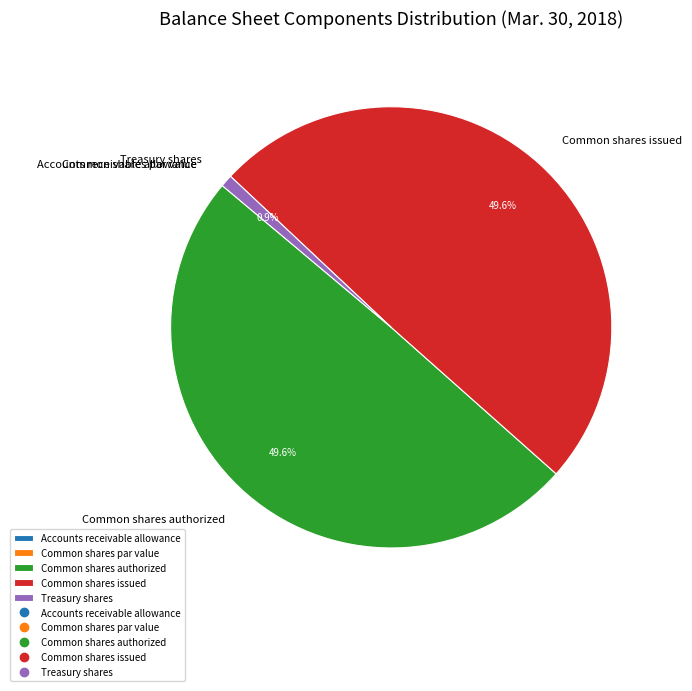

What percentage is NOT represented by Common shares authorized?

50.4%